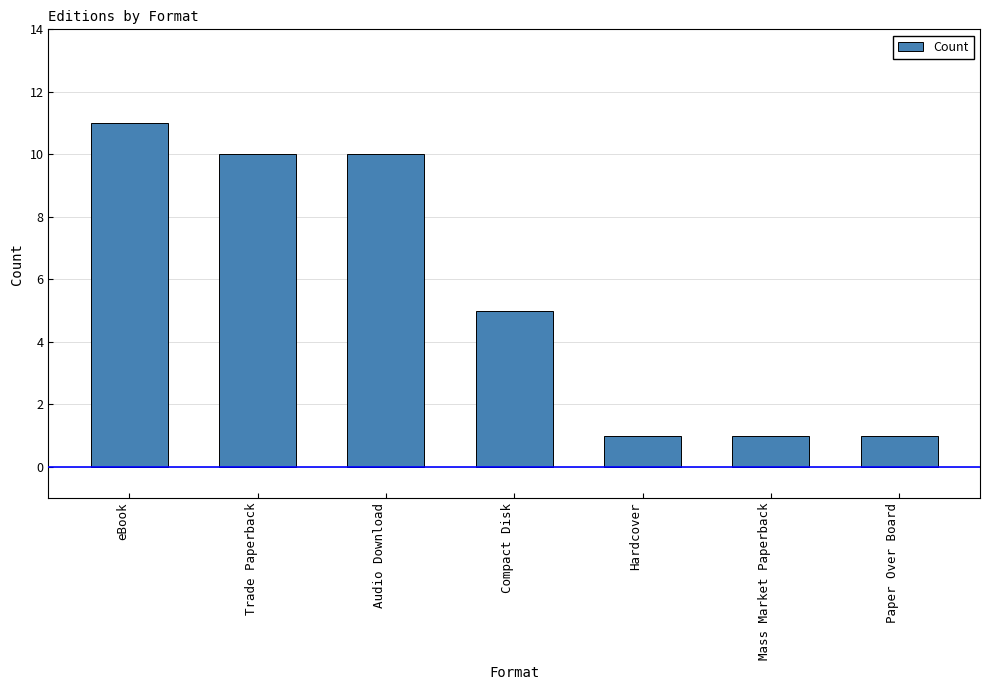

What is the change in value from Audio Download to Hardcover?

-9